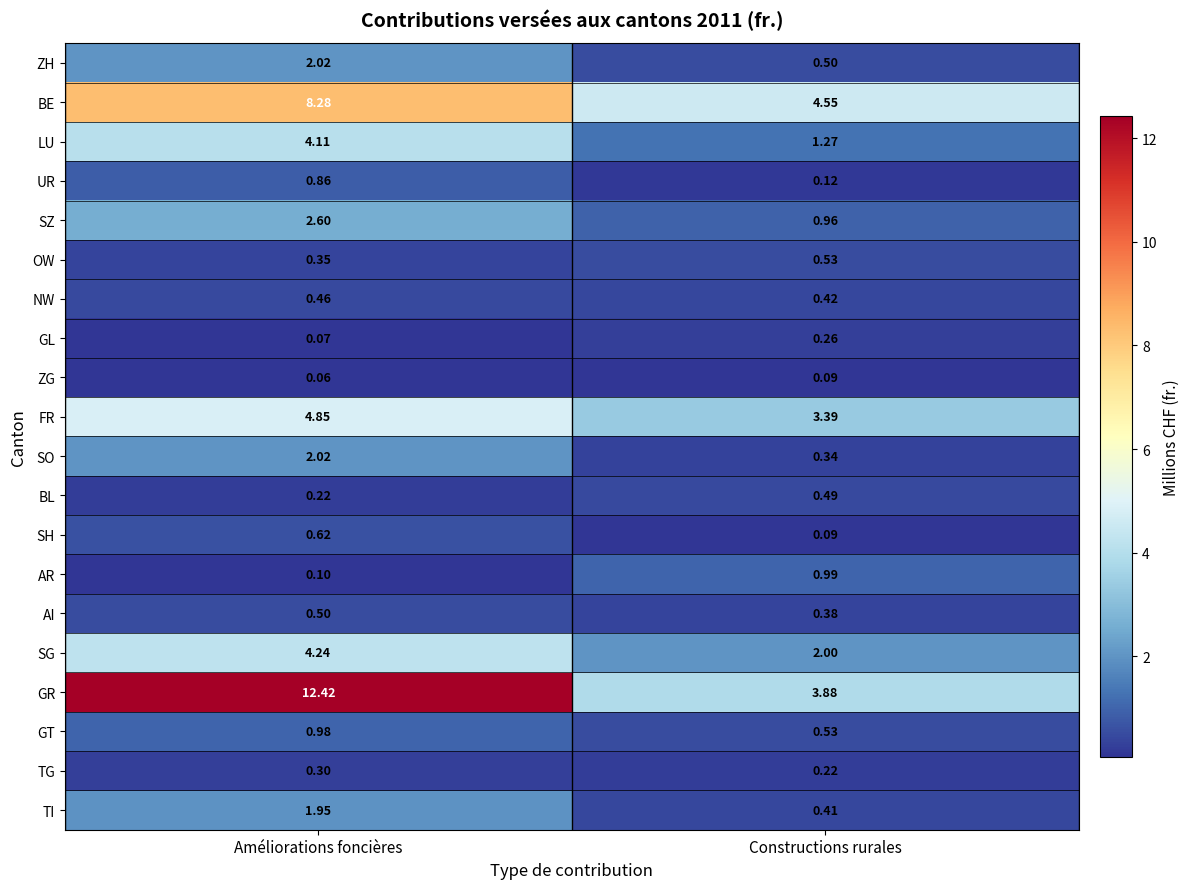

At which label is FR closest to 4?

Constructions rurales